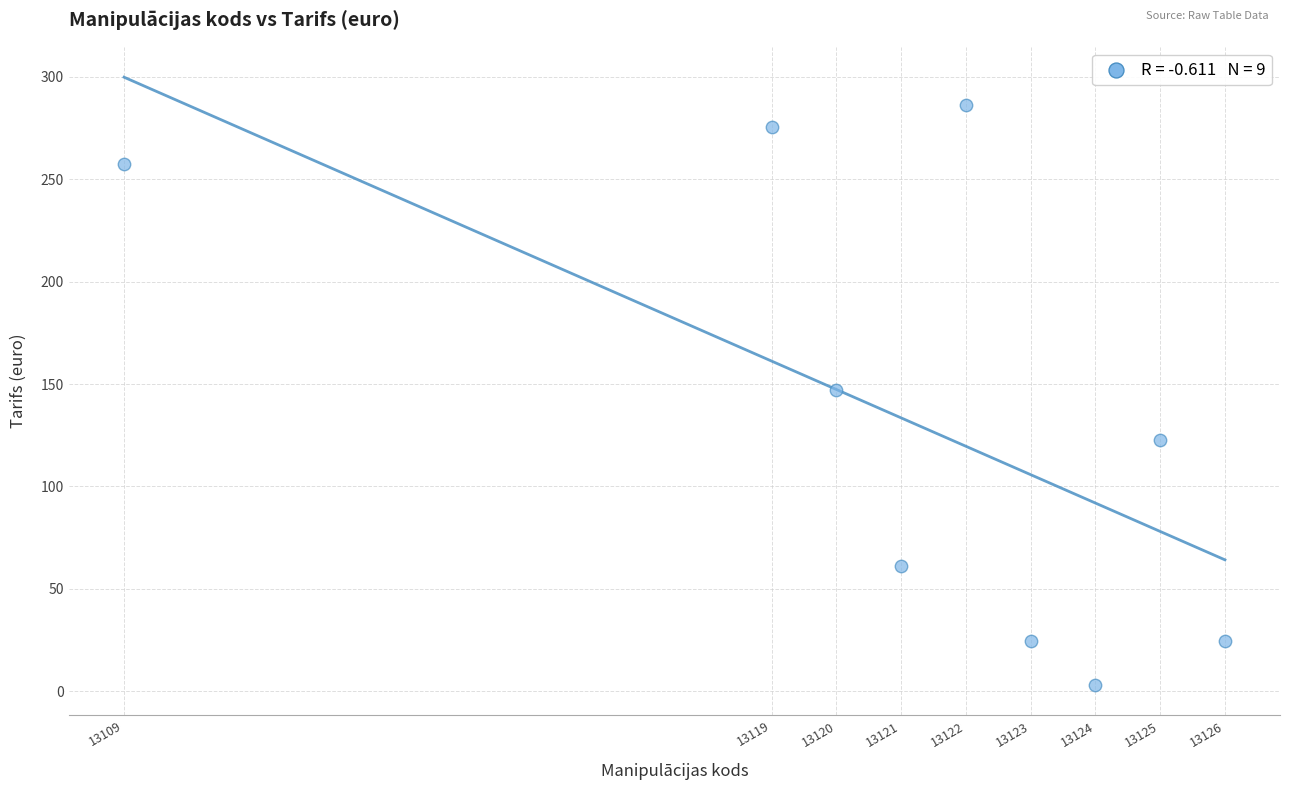

What is the average Y value?

133.5